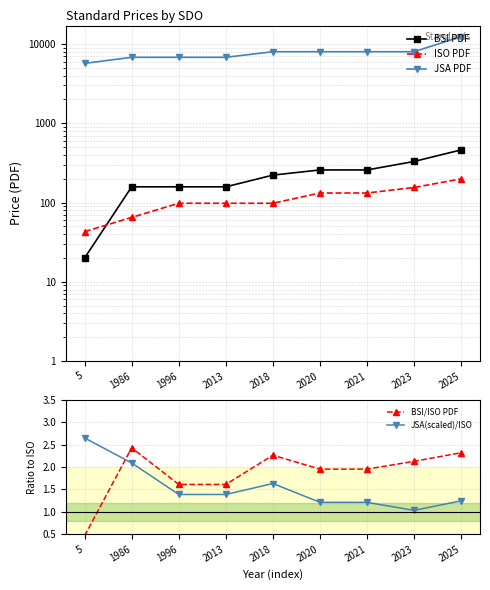

At 2018, list the series in order from largest to smallest.

JSA PDF, BSI PDF, ISO PDF, BSI/ISO PDF, JSA(scaled)/ISO